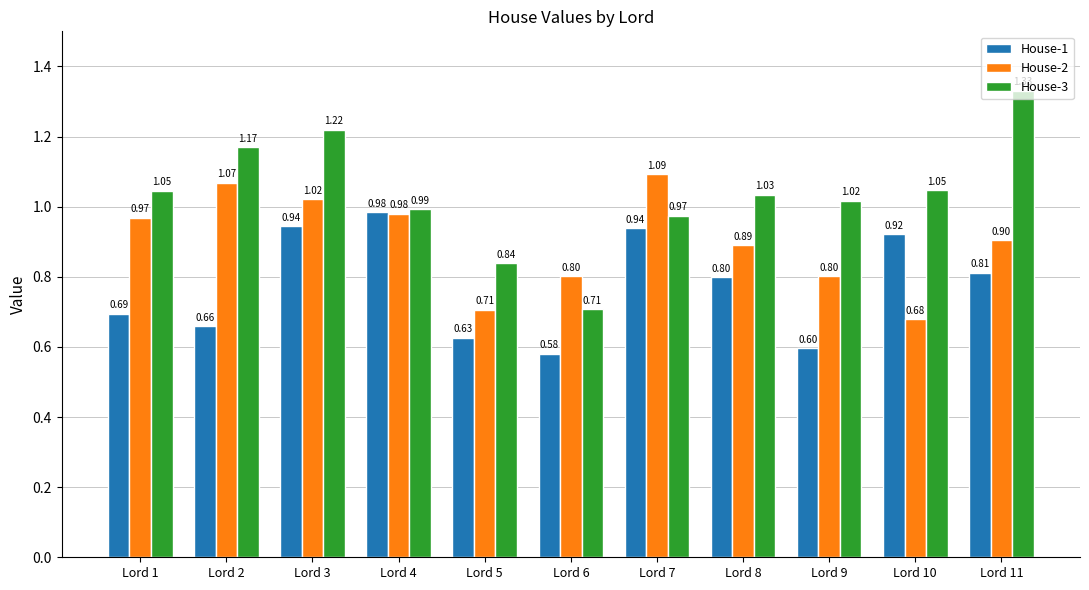

Between Lord 2 and Lord 11, which series saw the biggest shift?

House-2